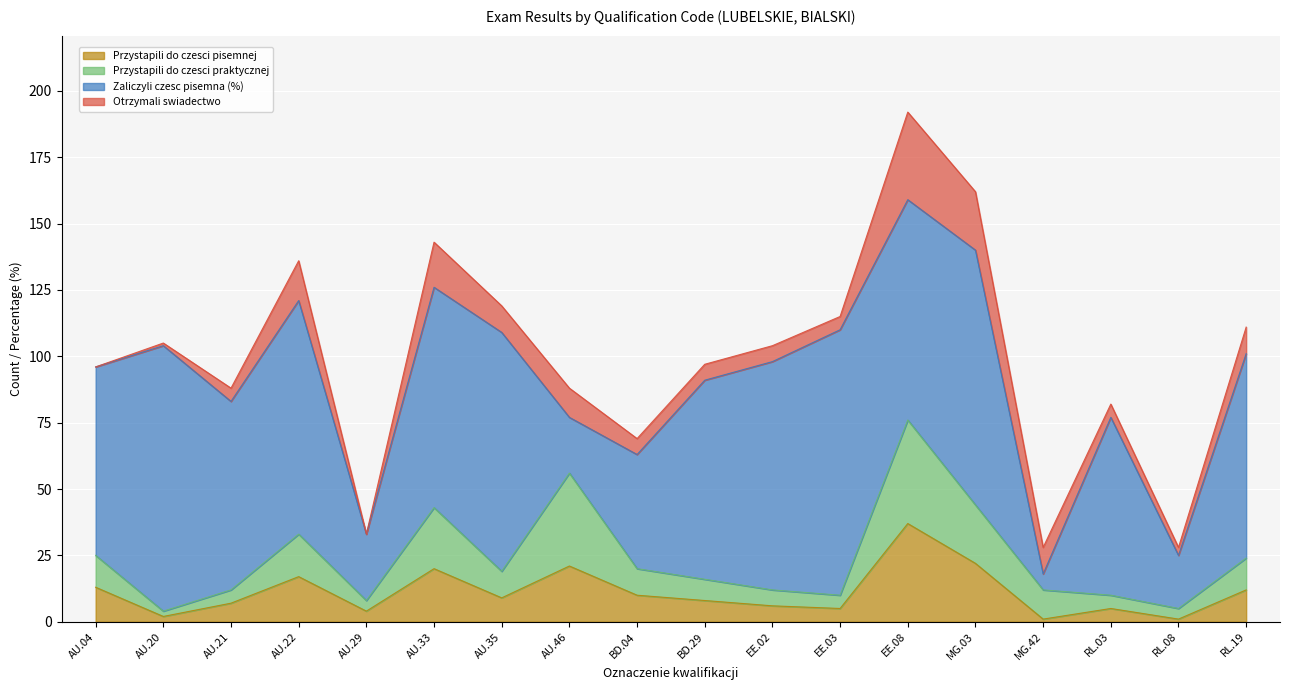

What position from the right is AU.29?

14